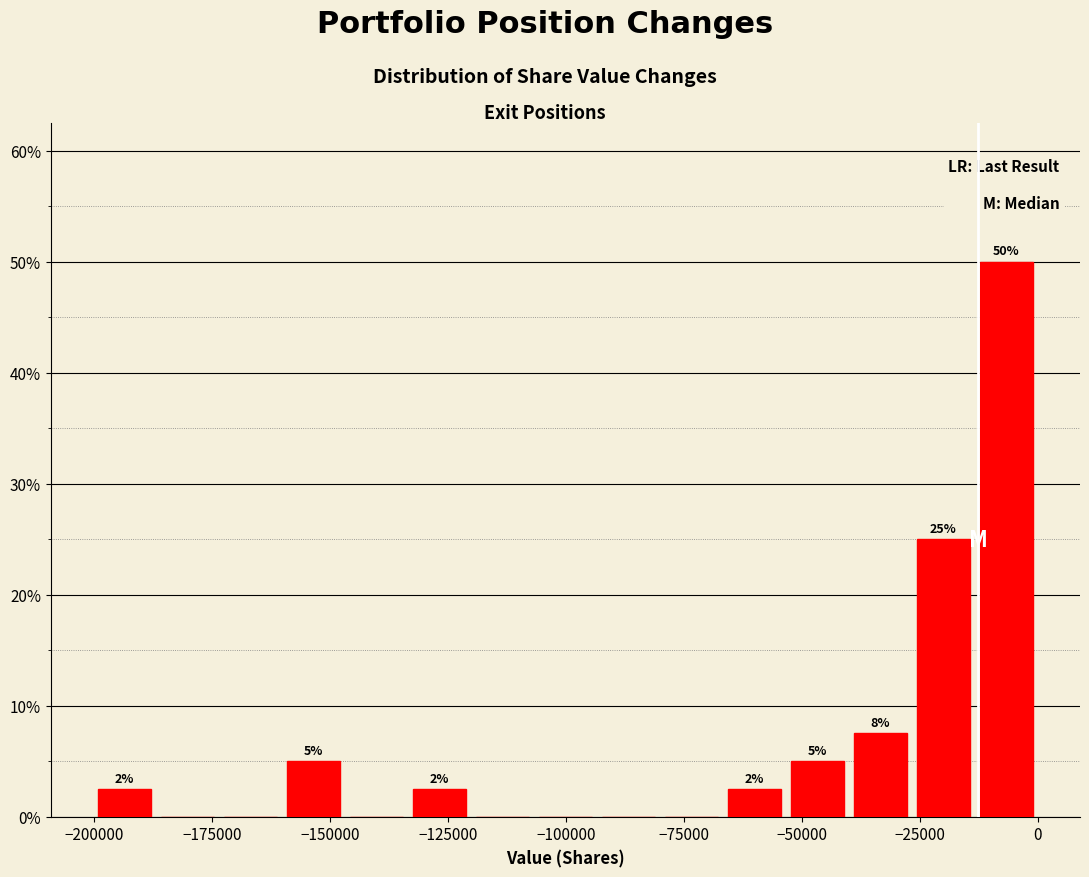

Read against the x-axis, roughly where is the centre of the tallest bar?

-5000